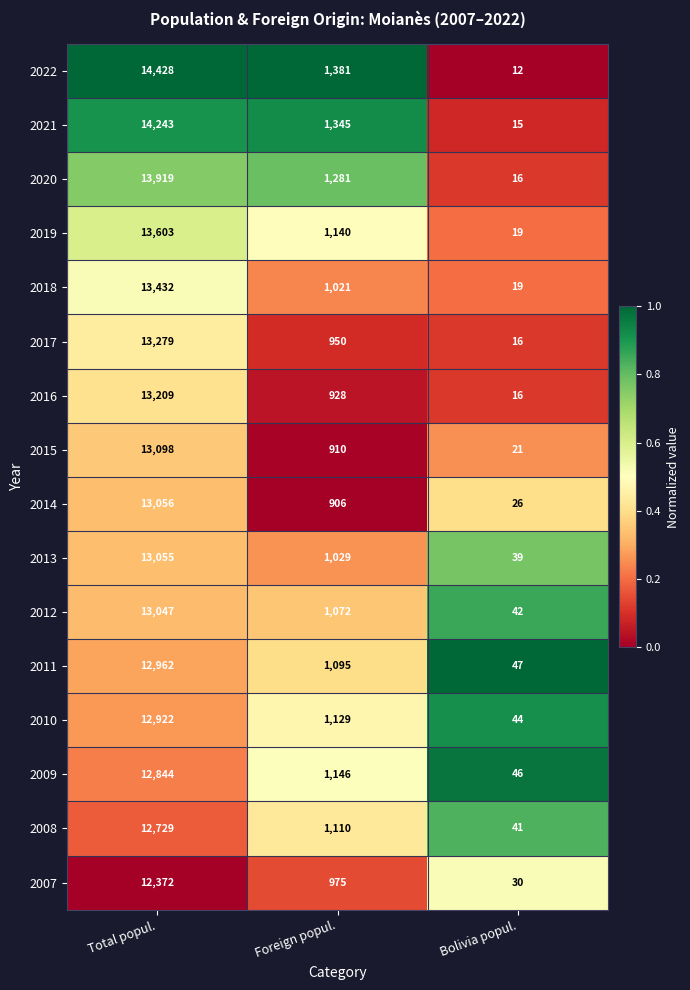

Which series has the widest spread of values?

2022